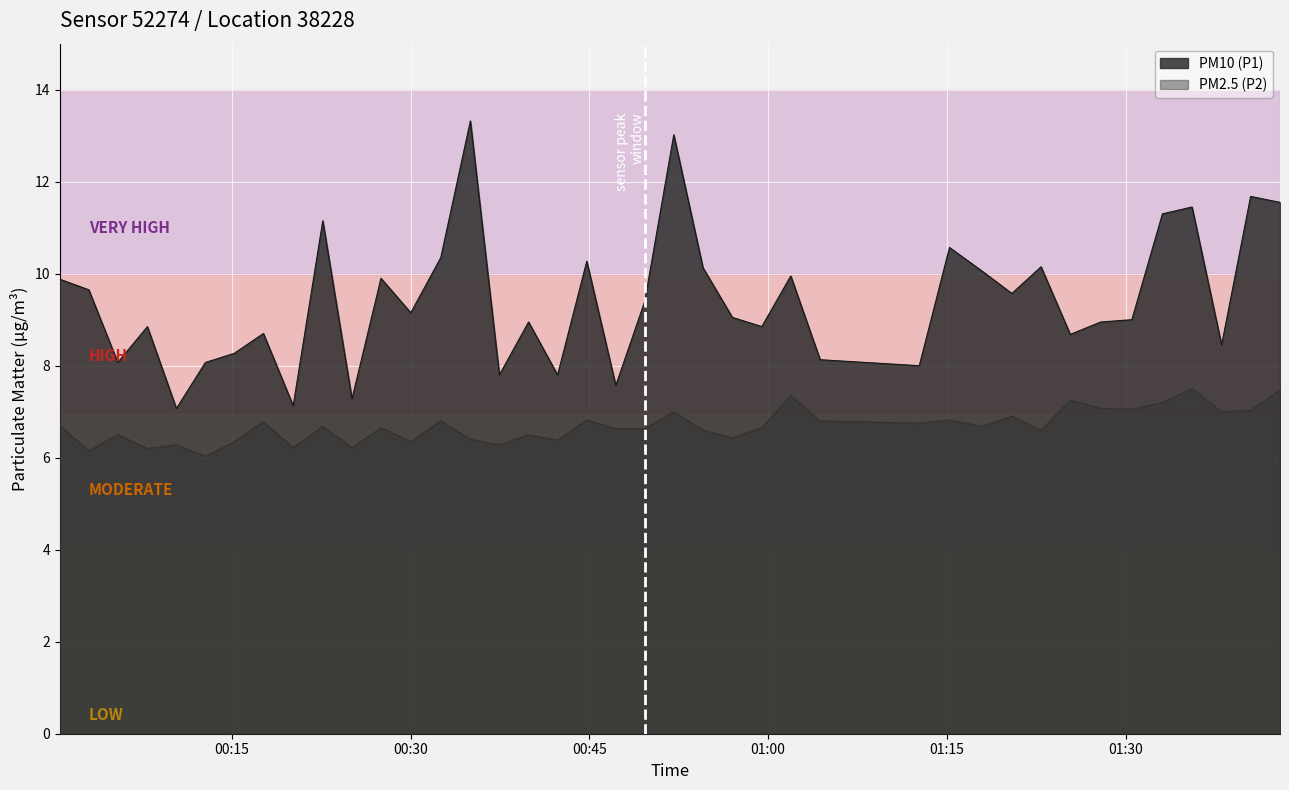

True or false: PM10 (P1) and PM2.5 (P2) intersect in this chart.

False